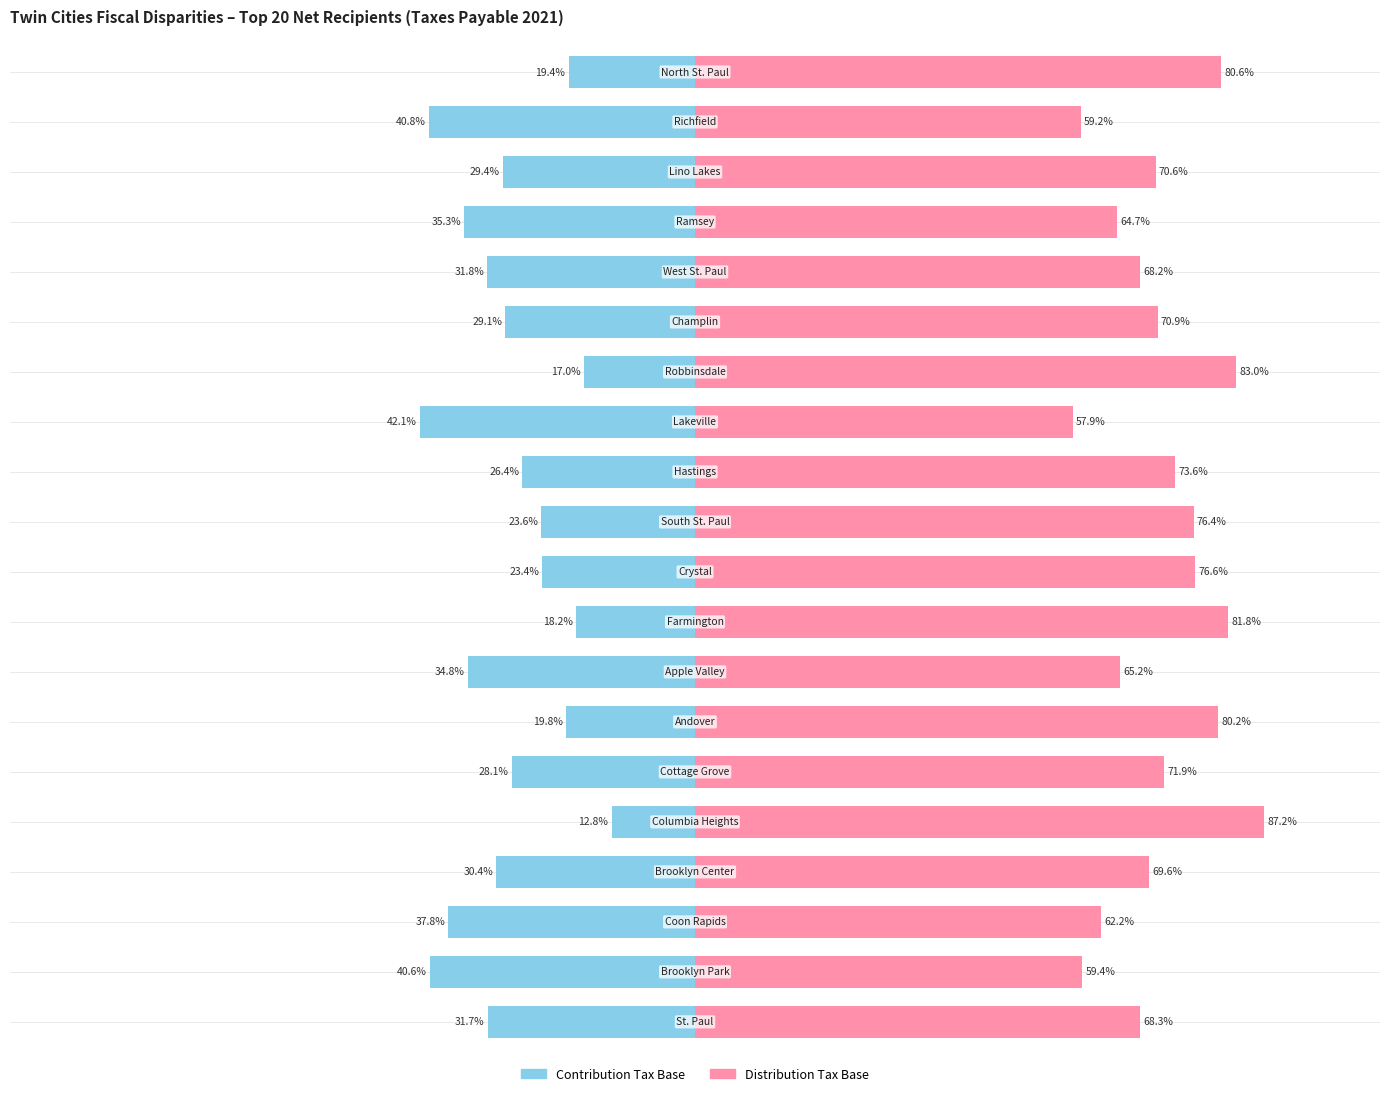

Which series has the largest range (max minus min)?

Distribution Tax Base